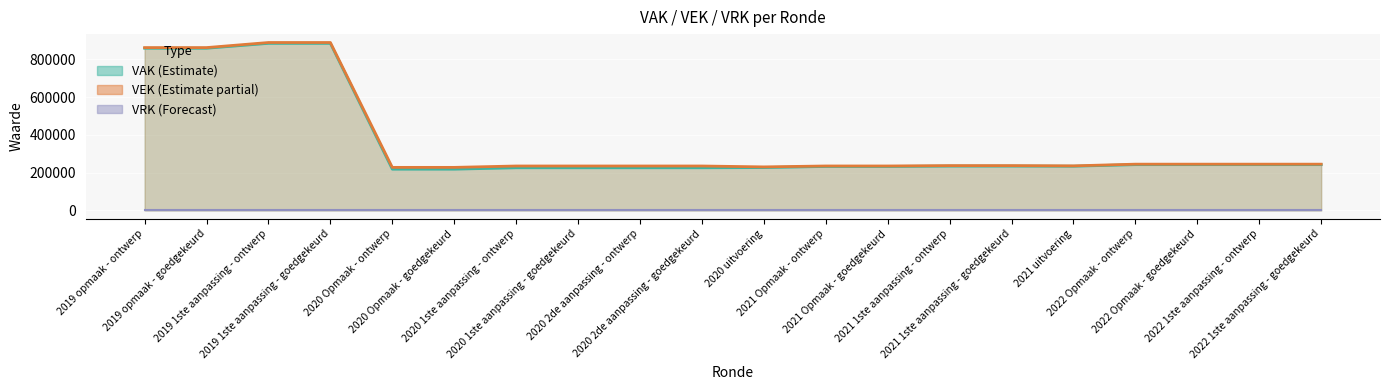

What value does the VEK series have at 2021 uitvoering, to the nearest 10?

236110